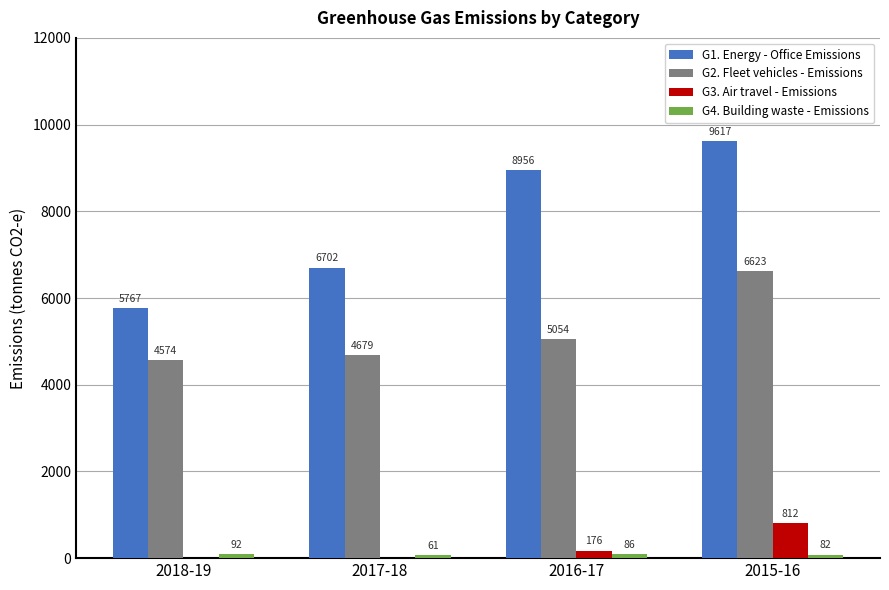

What is the maximum value for G1. Energy - Office Emissions?

9617